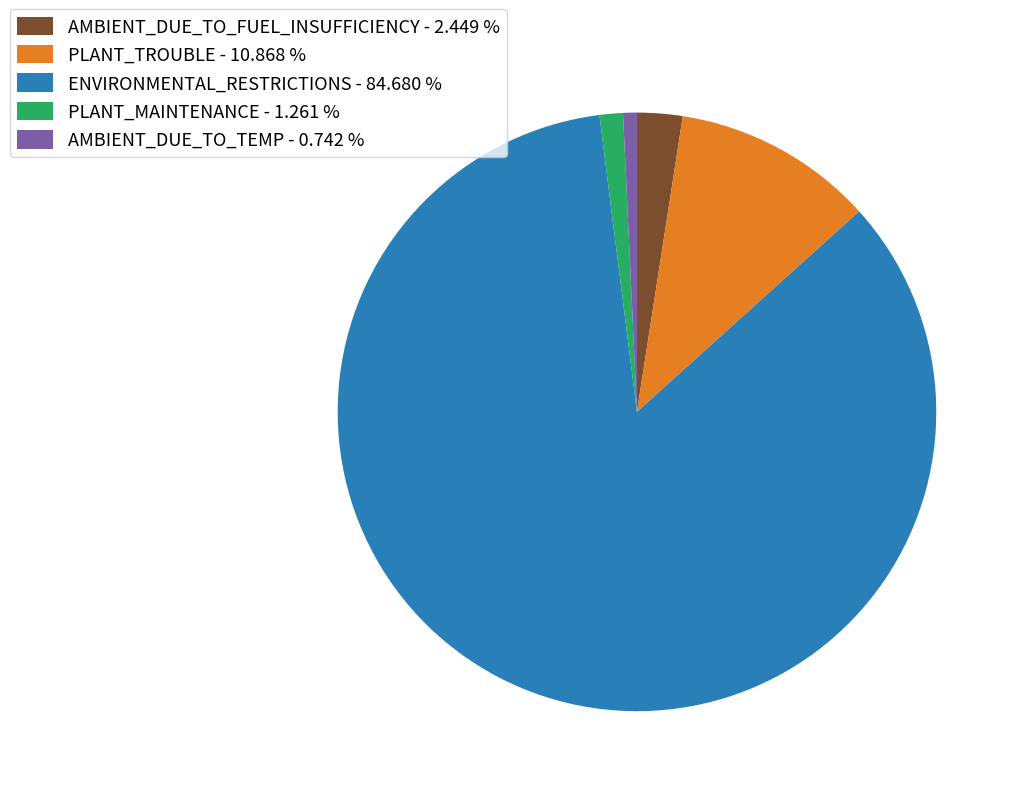

Which slice is the largest?

ENVIRONMENTAL_RESTRICTIONS - 84.680 %